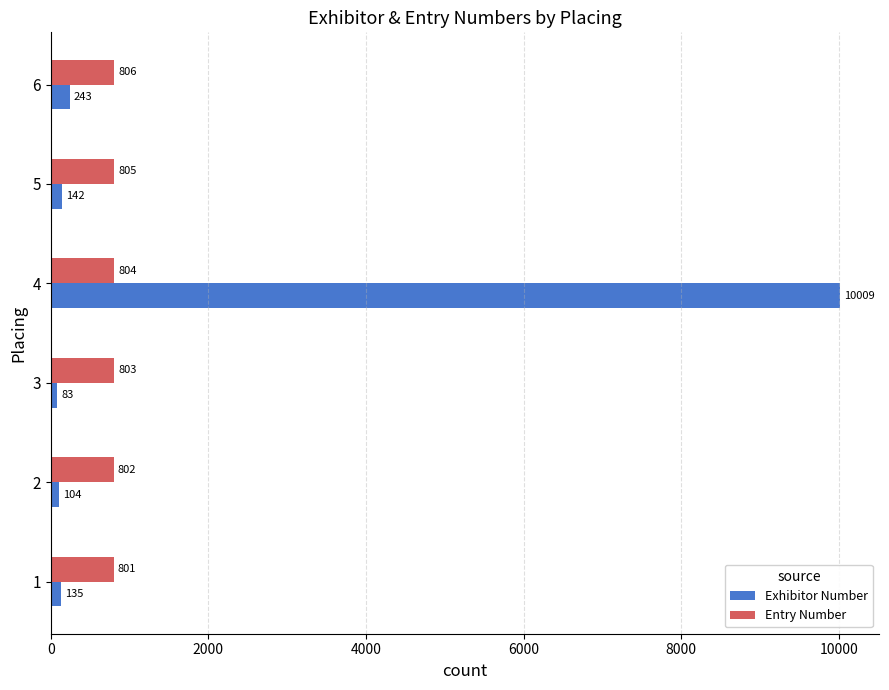

Which series has the largest range (max minus min)?

Exhibitor Number